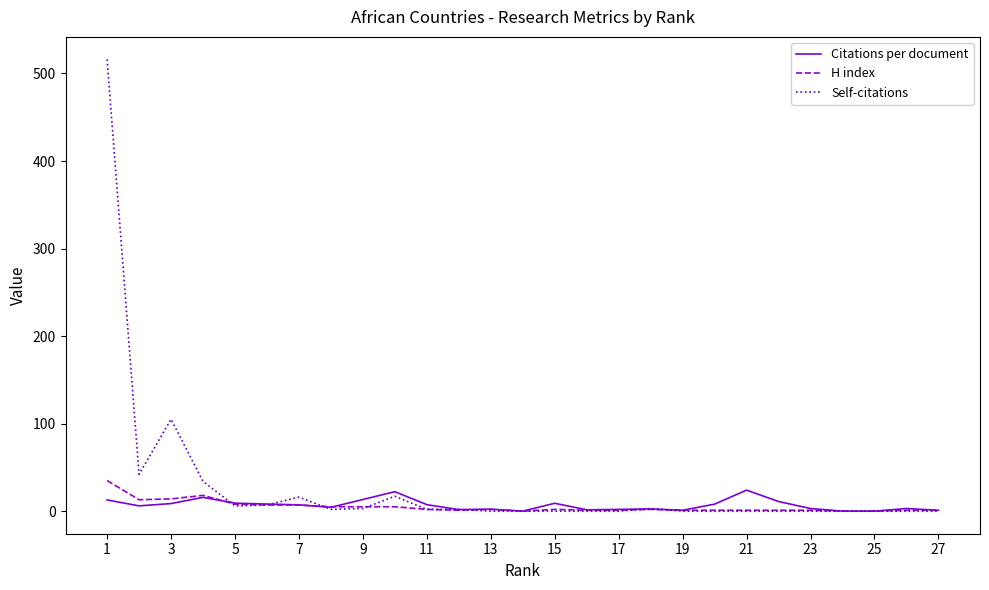

What is the greatest value displayed?

516.0